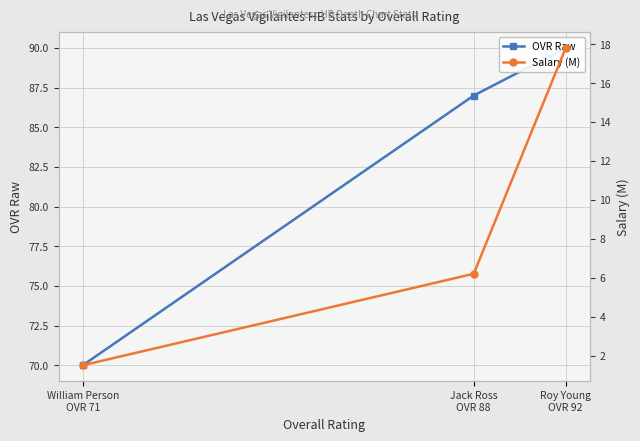

The value of Salary (M) at Roy Young
OVR 92 is 11.3. True or false?

False